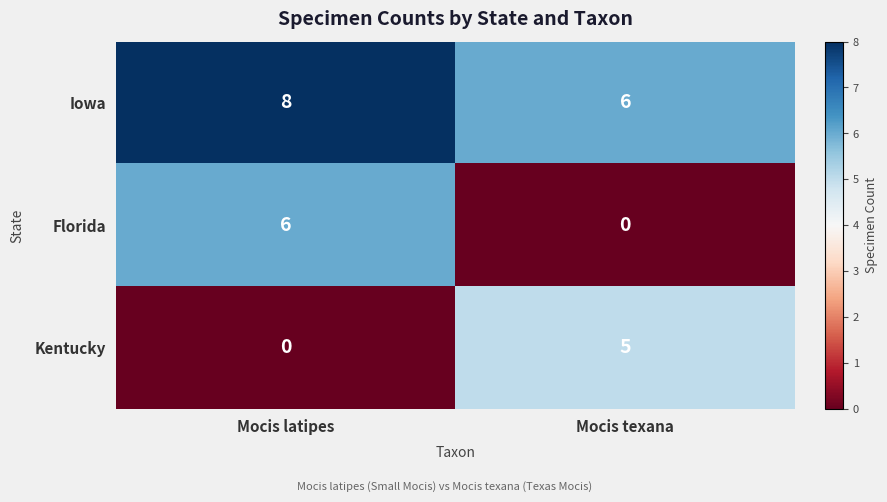

The Kentucky series shows 2 at Mocis texana. True or false?

False